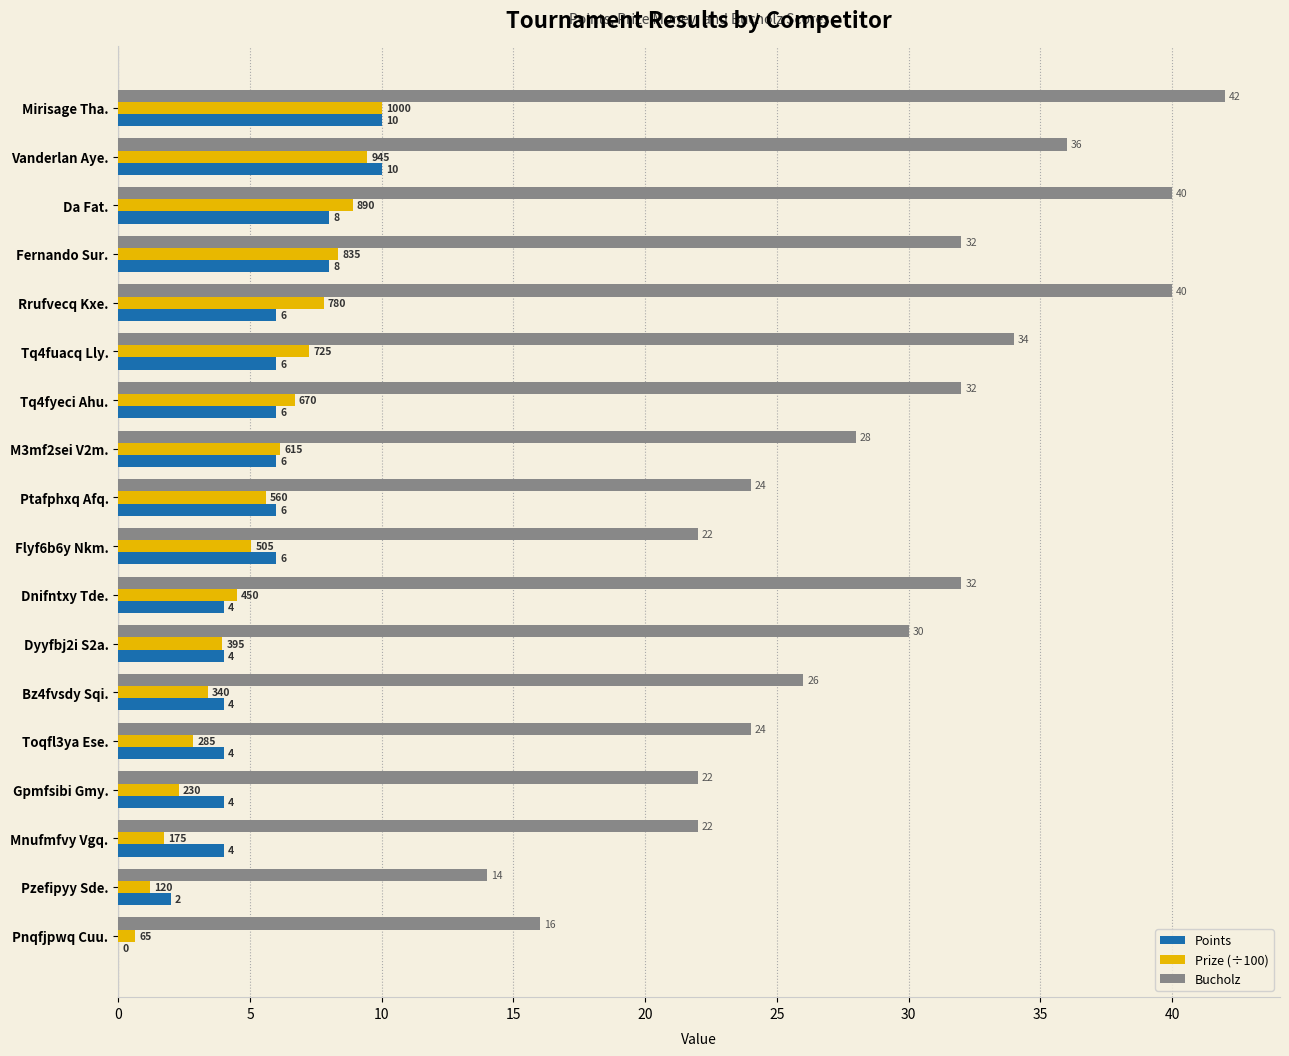

Where is Prize (÷100) nearest to the value 5?

Flyf6b6y Nkm.